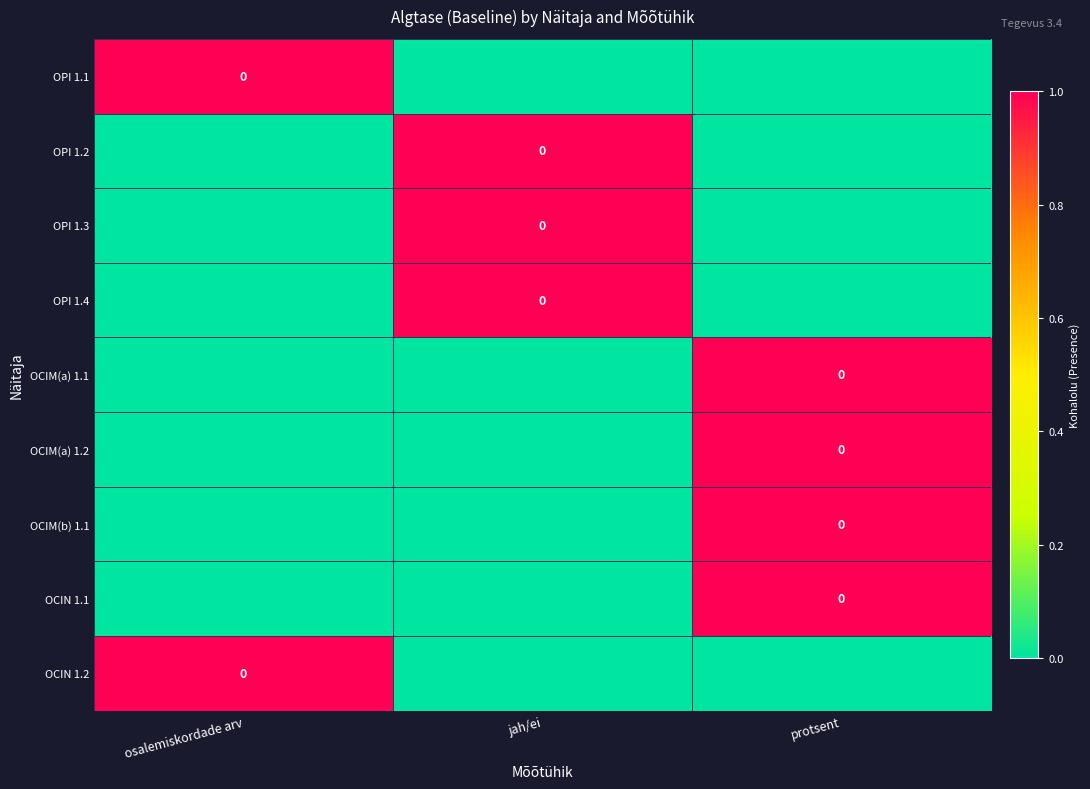

Which has a higher value, osalemiskordade arv or protsent?

osalemiskordade arv